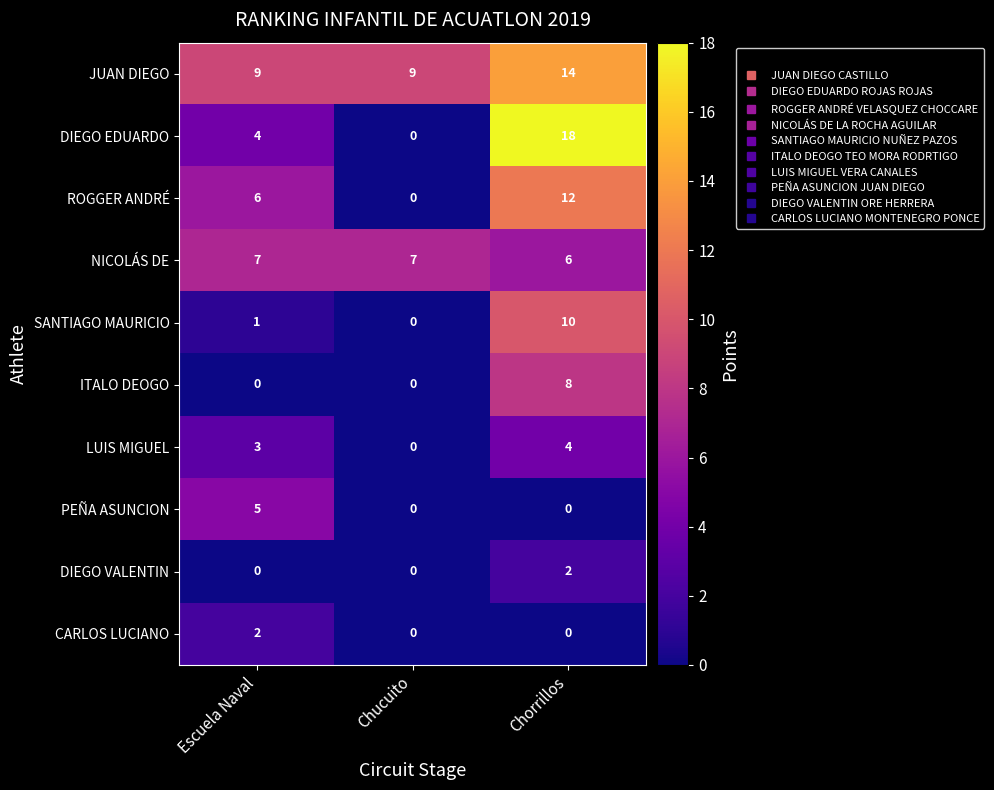

Which series has the largest range (max minus min)?

DIEGO EDUARDO